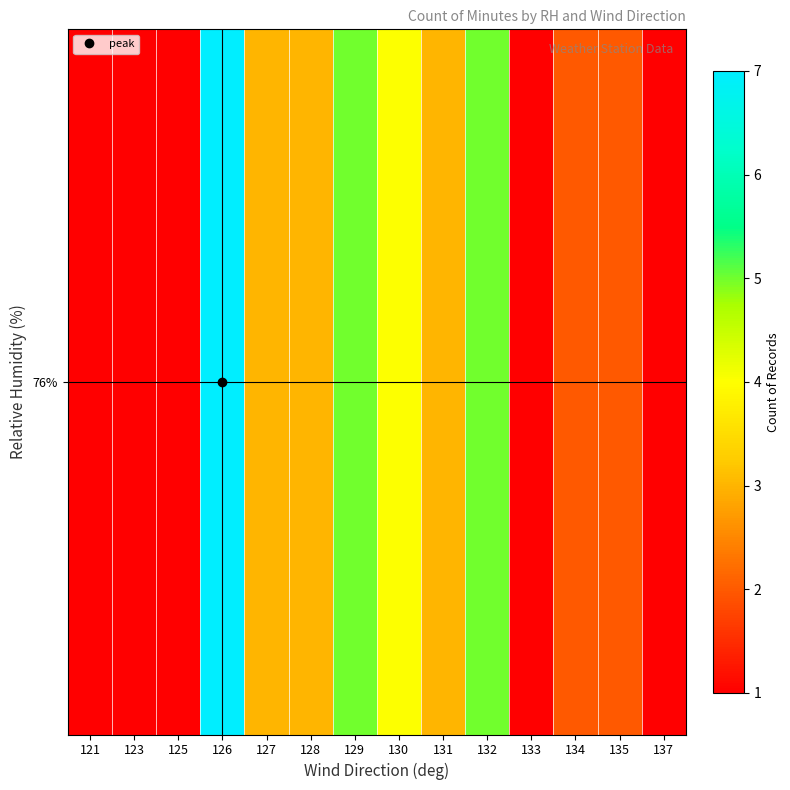

How many values are below 3?

7